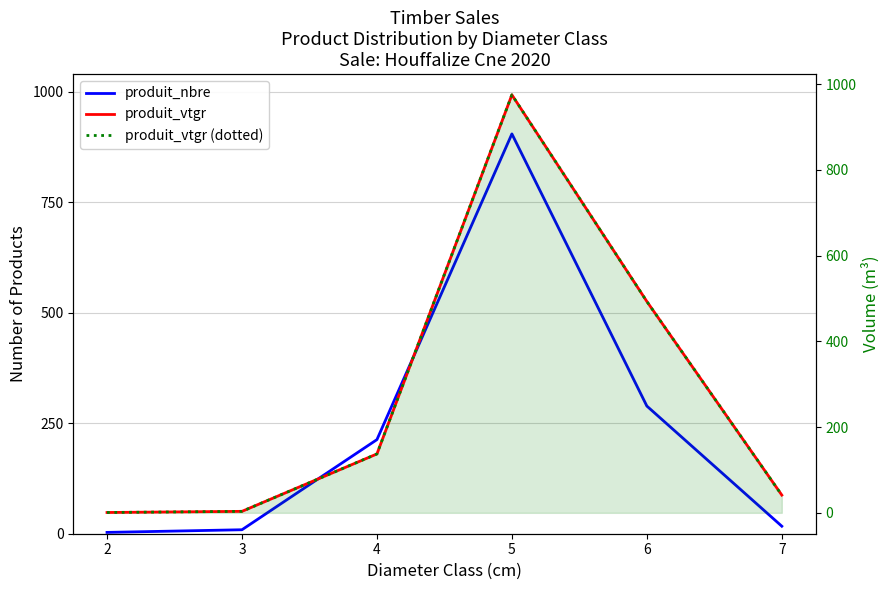

Between 3 and 4, which is larger?

4